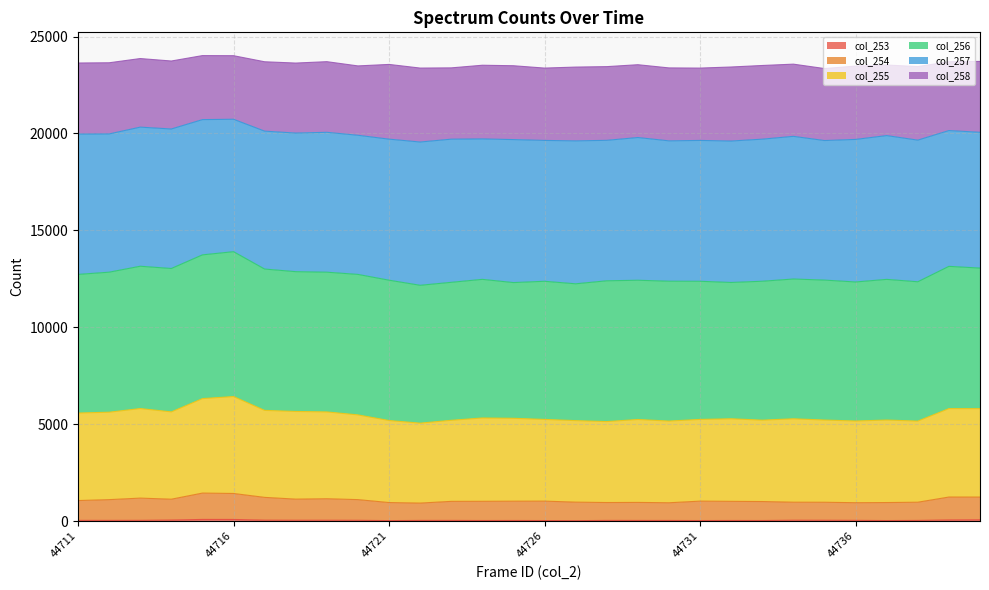

True or false: col_253 has more than 2 interior local peaks.

True